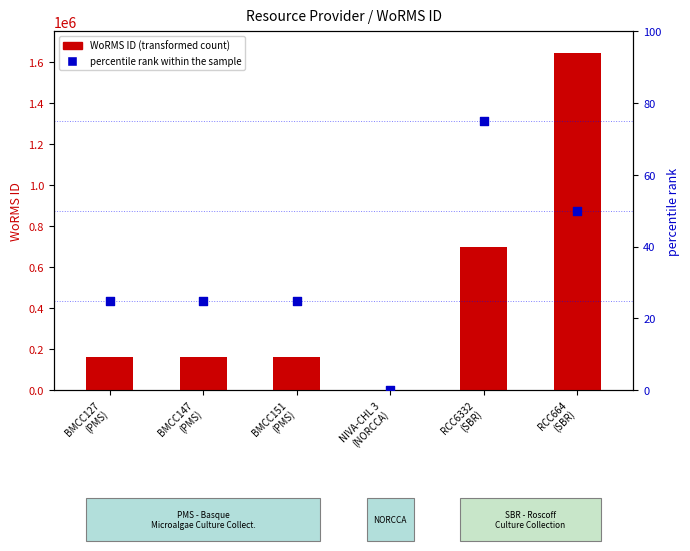

Which series has the largest total across all categories?

WoRMS ID (transformed count)